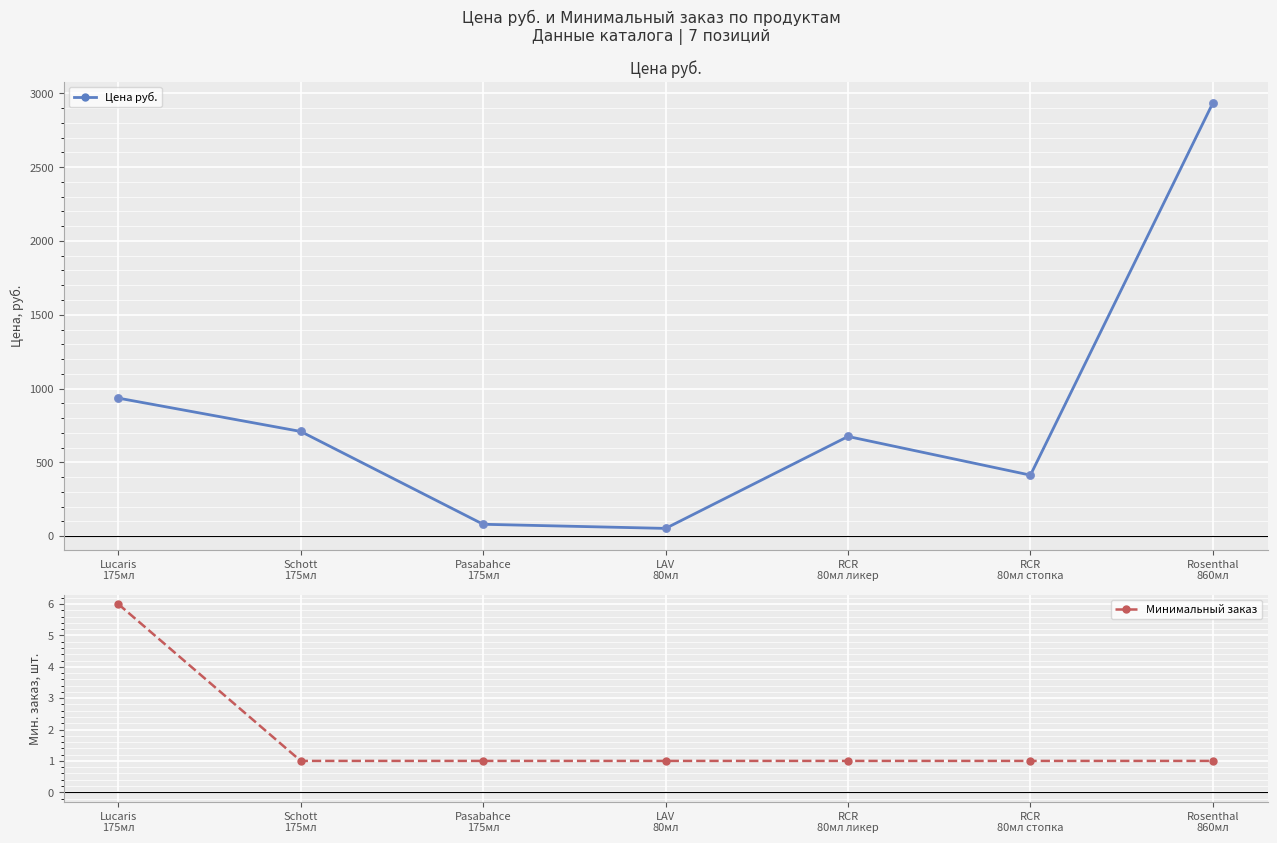

At which category is the sum across all series the highest?

Rosenthal
860мл